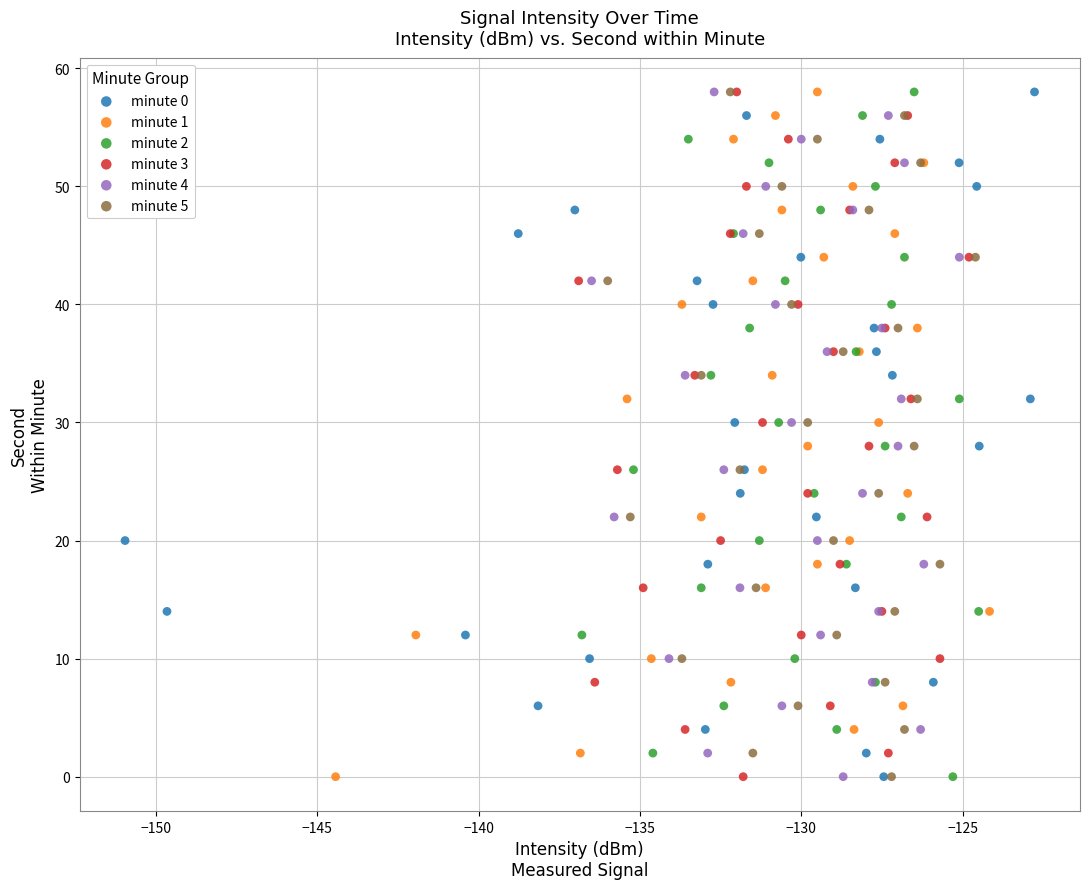

What are all the series names shown in the legend?

minute 0, minute 1, minute 2, minute 3, minute 4, minute 5